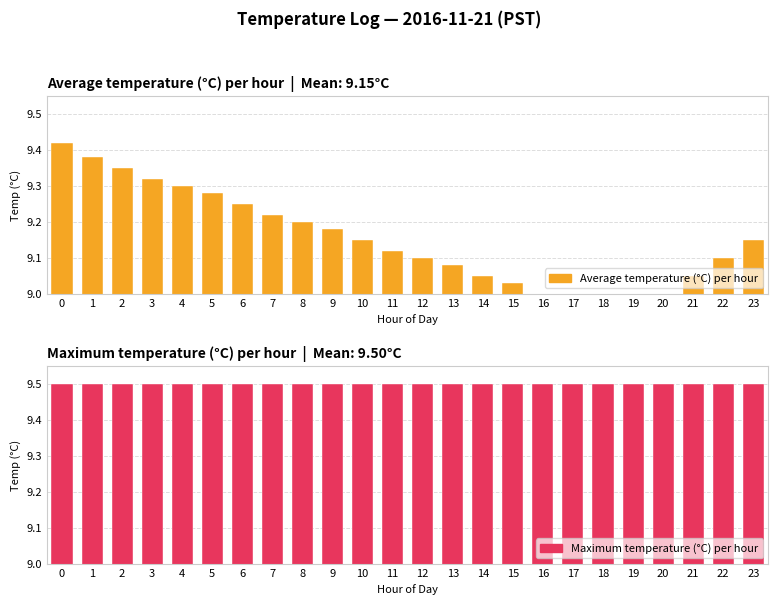

Between 5 and 13, which series saw the biggest shift?

Average temperature (°C) per hour